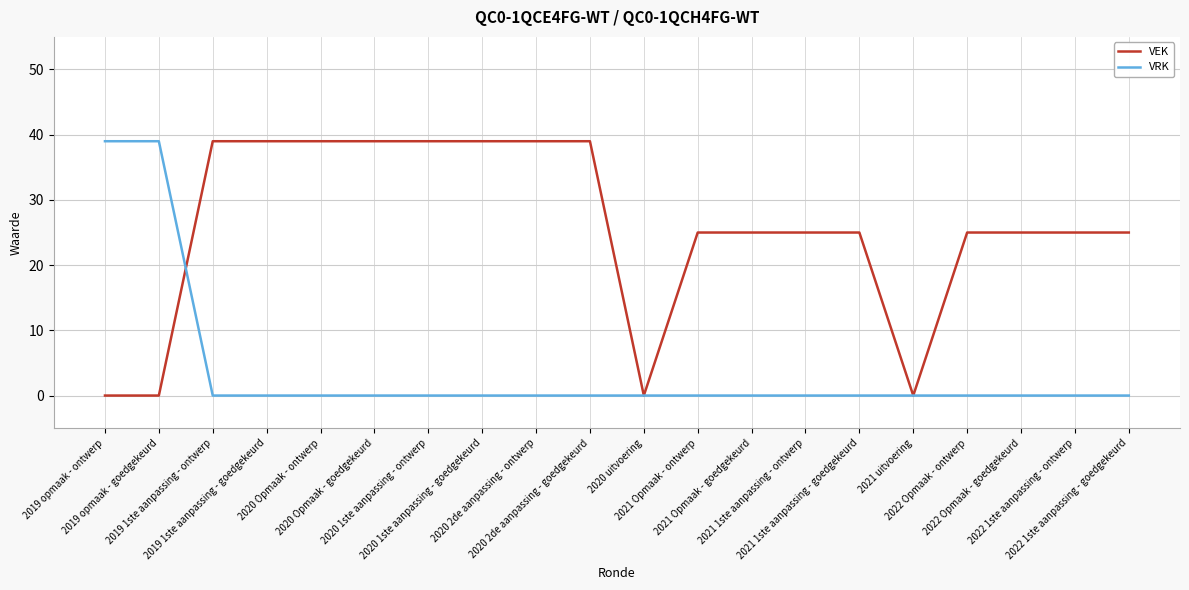

What are all the series names shown in the legend?

VEK, VRK